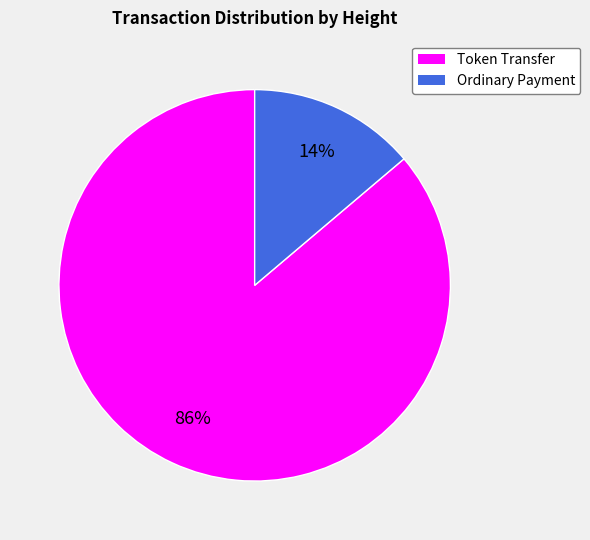

Is there a majority slice in this chart?

Yes